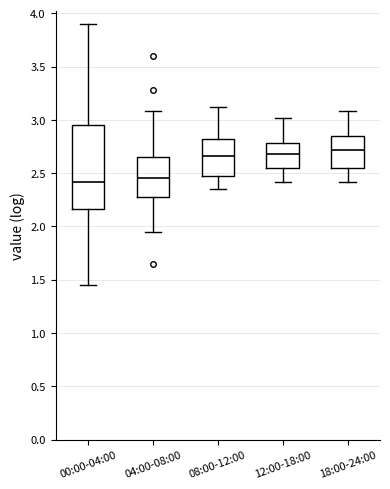

Reading left to right, transcribe this box plot: for each box, give where its median line is, the range the box spans, and where its two whiskers end, as read against the y-axis. The values are not printed on the chart, so give them approximately, as read against the axis.

00:00-04:00: median 2.40, box 2.15 to 2.95, whiskers 1.45 to 3.90
04:00-08:00: median 2.45, box 2.25 to 2.65, whiskers 1.95 to 3.10
08:00-12:00: median 2.65, box 2.45 to 2.80, whiskers 2.35 to 3.10
12:00-18:00: median 2.70, box 2.55 to 2.80, whiskers 2.40 to 3.00
18:00-24:00: median 2.70, box 2.55 to 2.85, whiskers 2.40 to 3.10